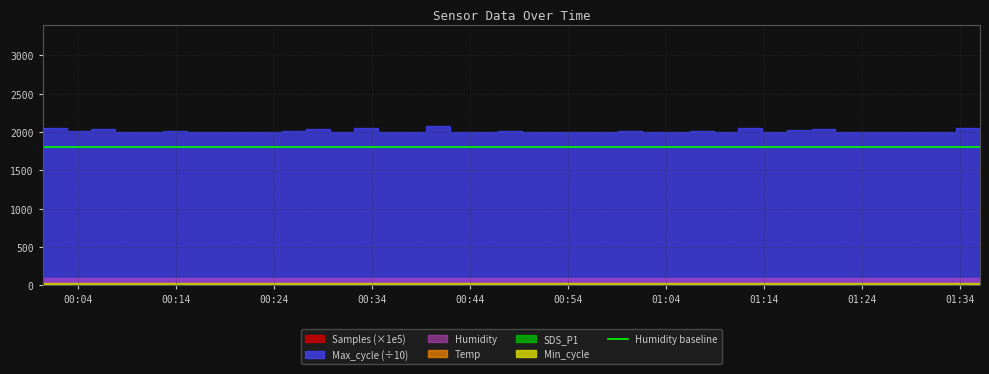

The Max_cycle series shows 20027.0 at 2020/12/08 01:21:19. True or false?

True